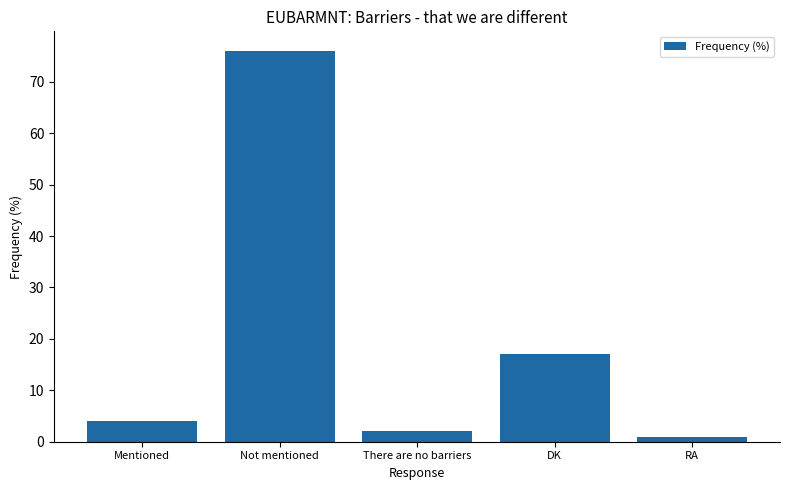

True or false: the data shows 17 at DK.

True